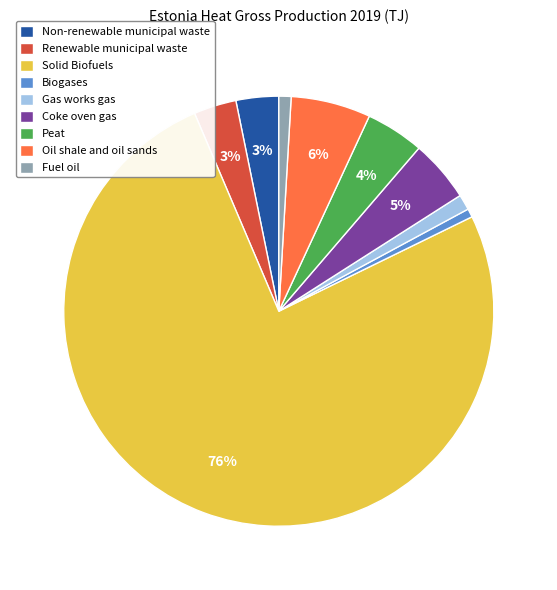

Combined, do Fuel oil and Coke oven gas account for over 50%?

No